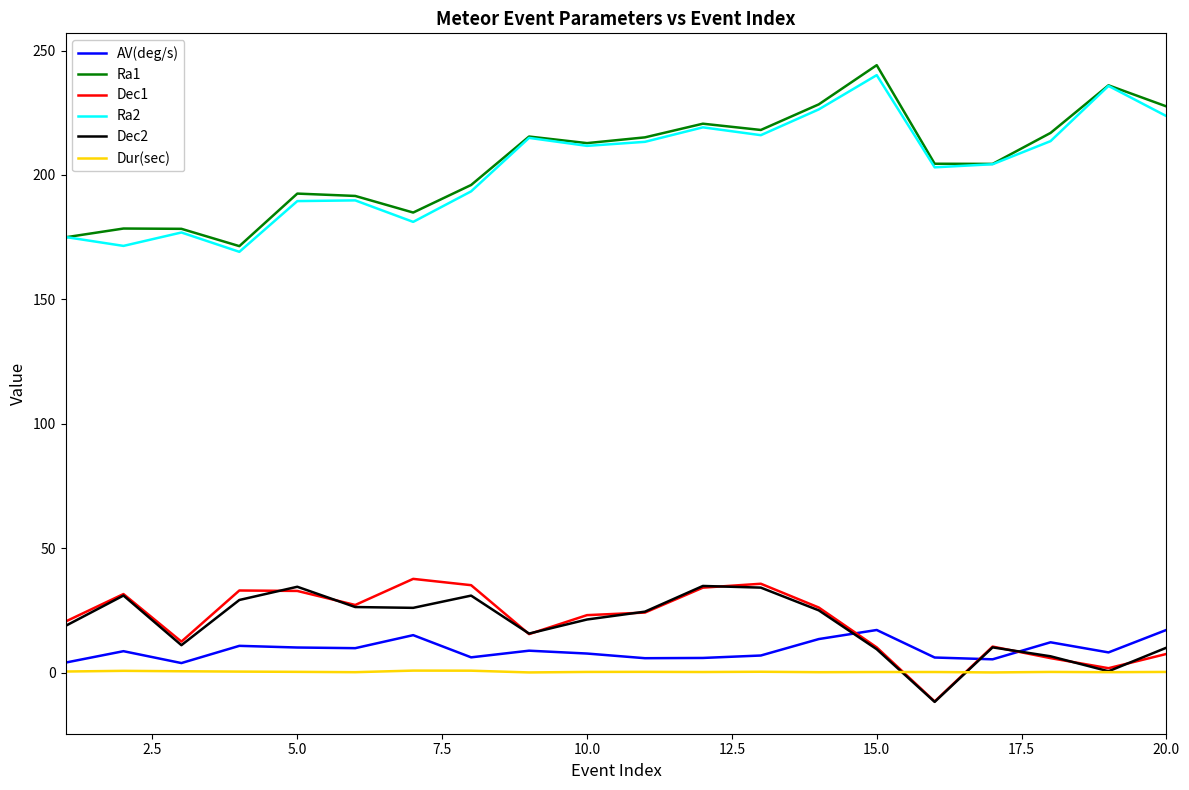

Does the chart display data point markers on the line(s)?

No